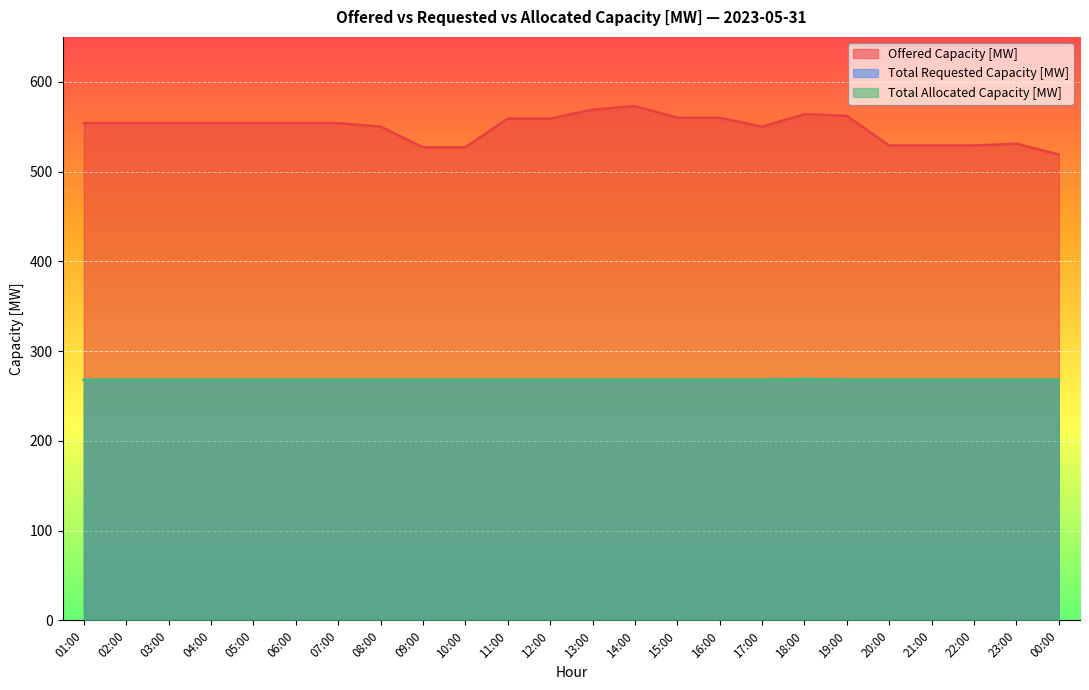

Which series changed the most between 04:00 and 23:00?

Offered Capacity [MW]